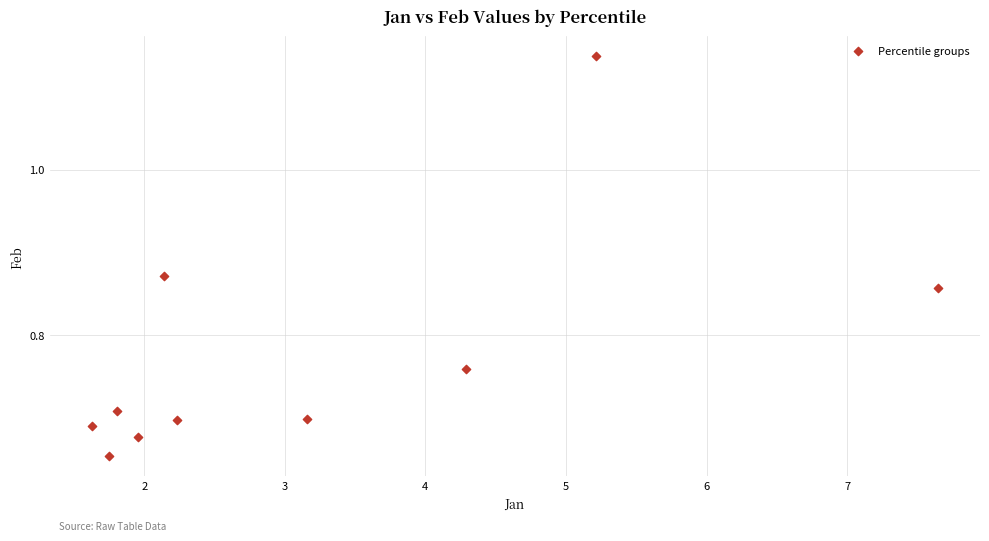

What is the average X value?

3.2